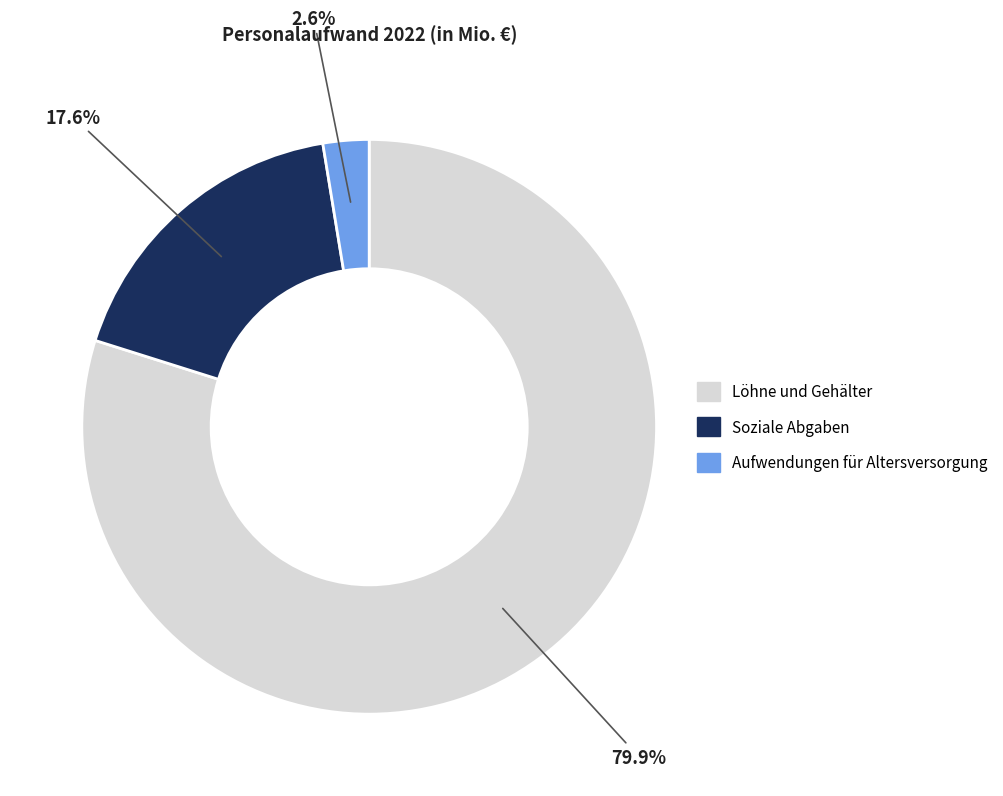

Does Löhne und Gehälter represent more than half of the total?

Yes